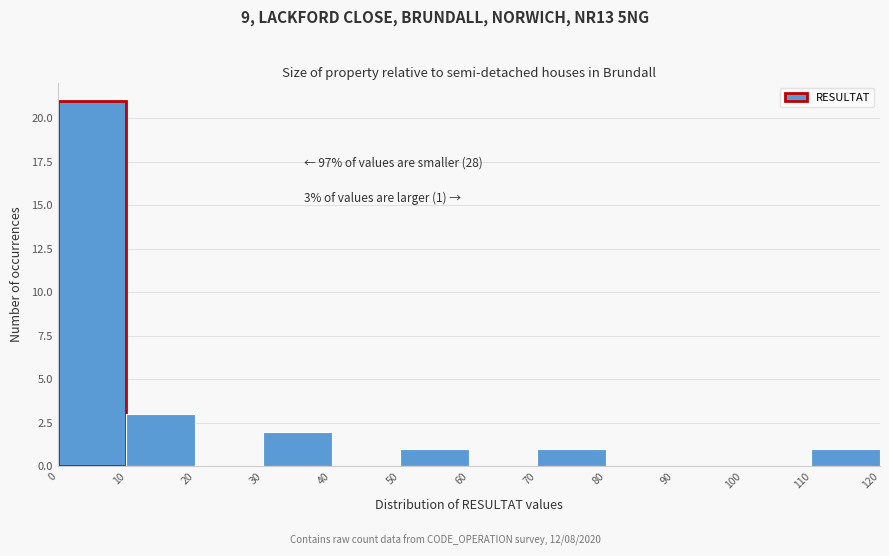

Which range on the x-axis has the tallest bar?

0 to 10